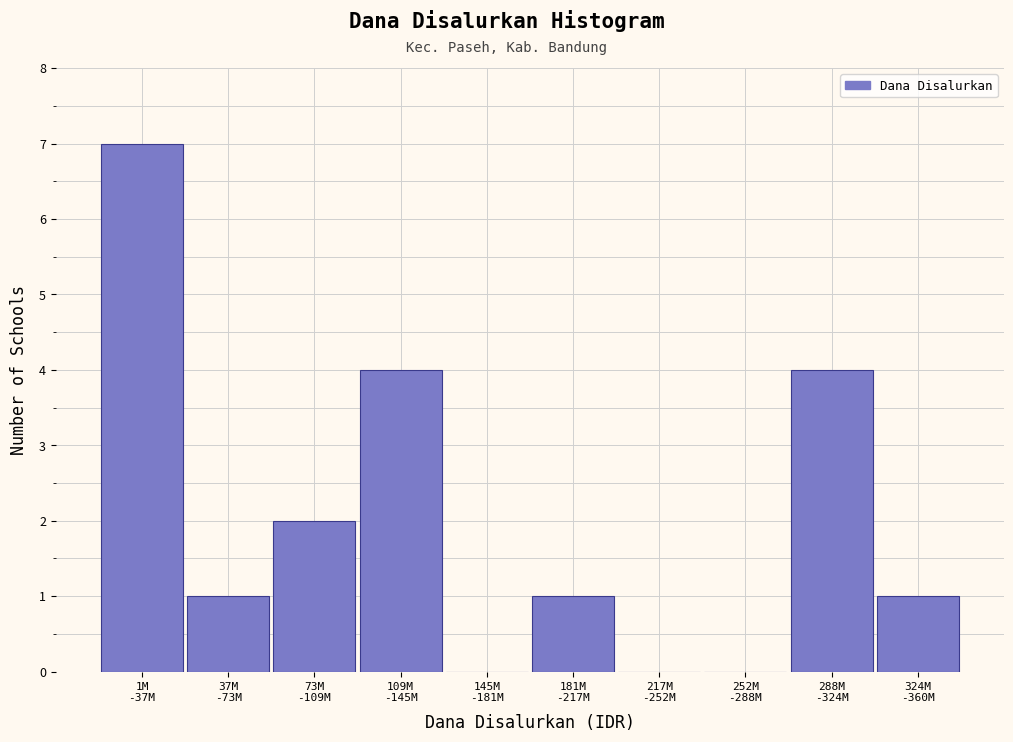

What is the maximum value shown in the chart?

7